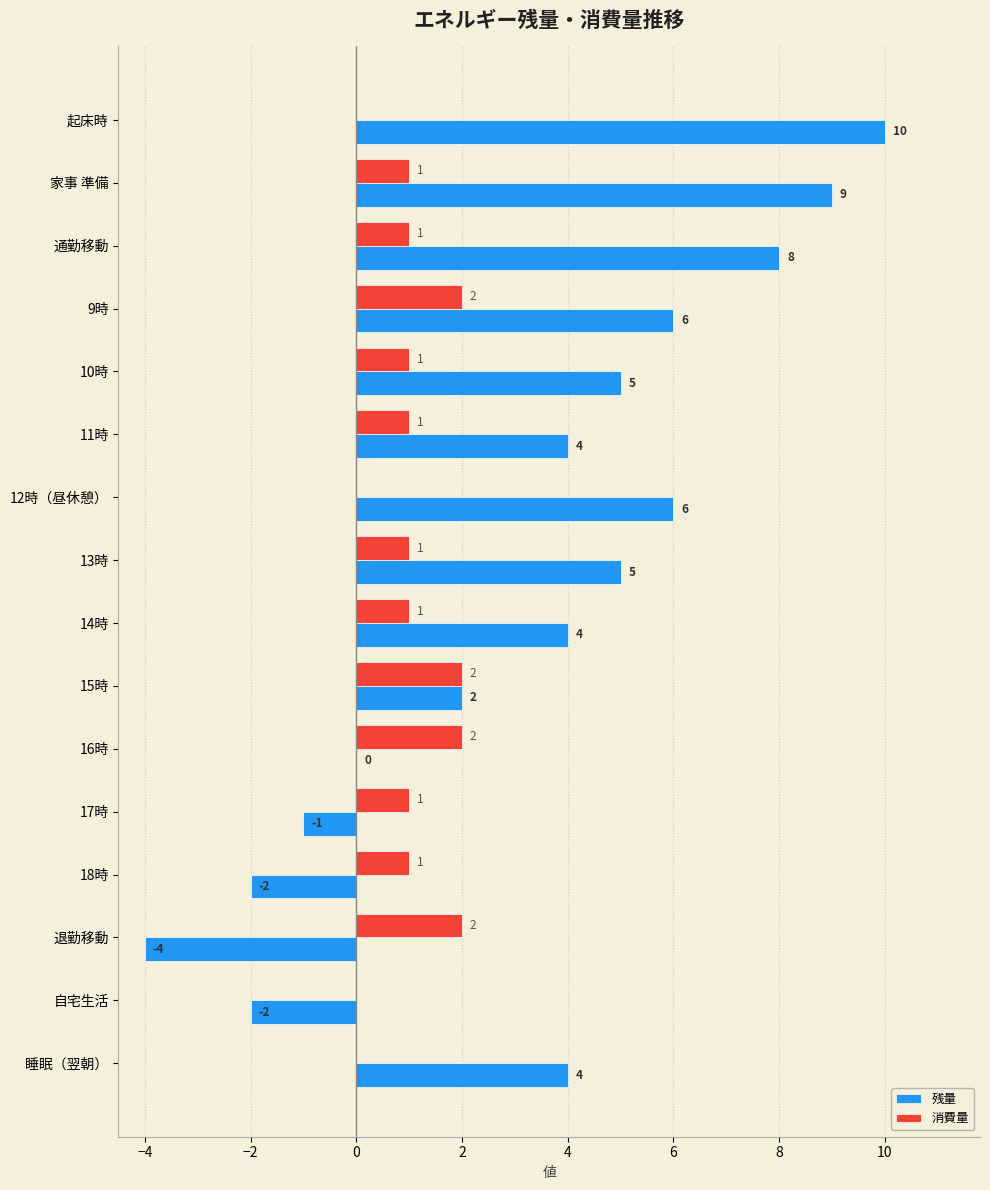

Is it true that 消費量 equals 1 at 10時?

True